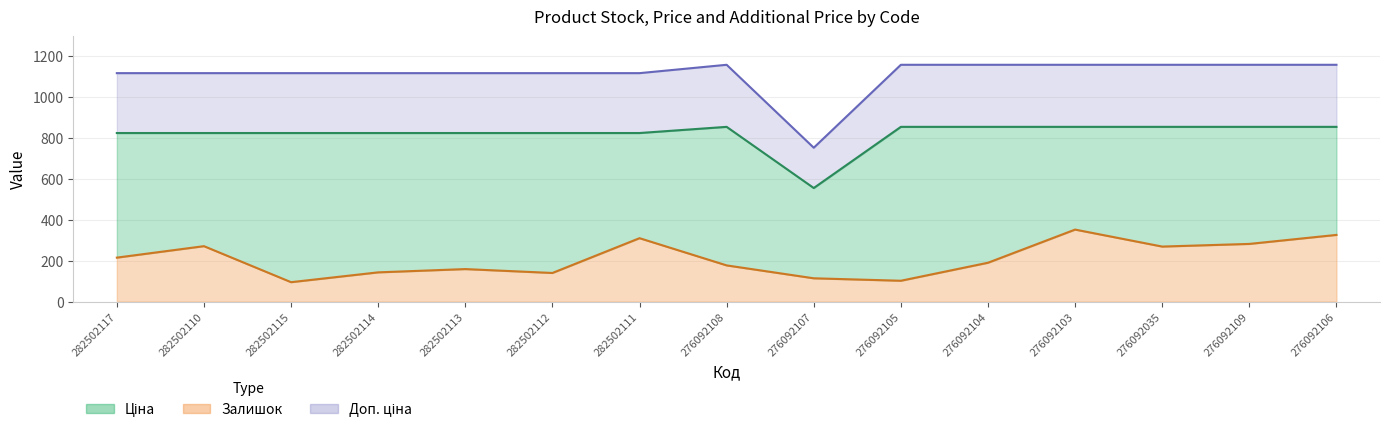

Which series changed the most between 282502115 and 282502113?

Залишок